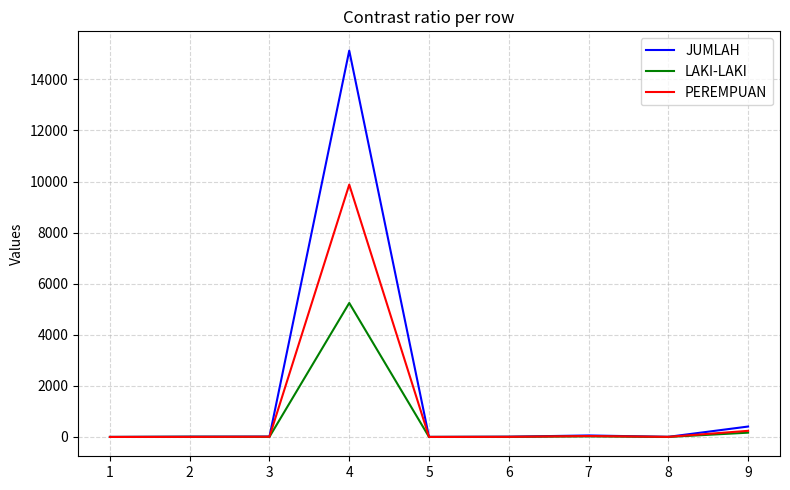

Which series has the largest range (max minus min)?

JUMLAH